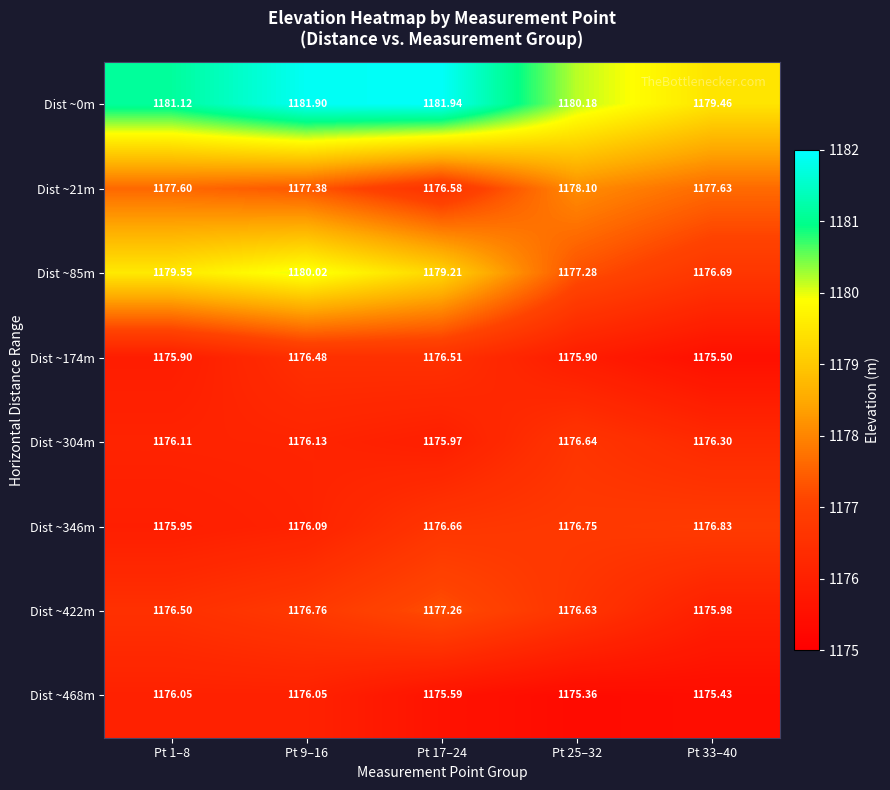

Count the number of data series in this chart.

8